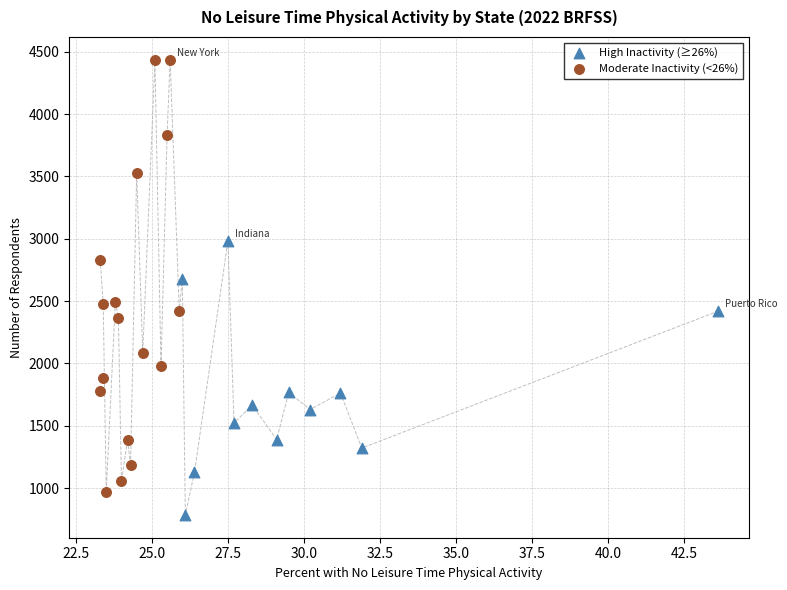

Which series contains the highest Y value?

Moderate Inactivity (<26%)